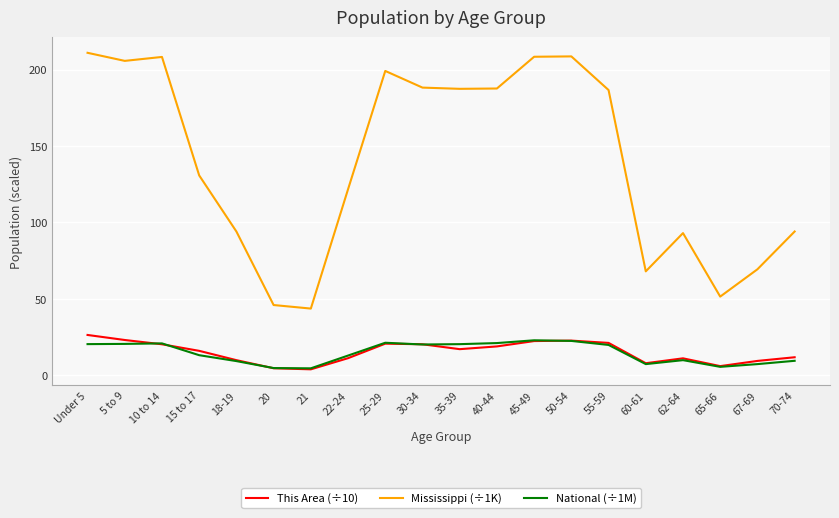

Does the chart display data point markers on the line(s)?

No